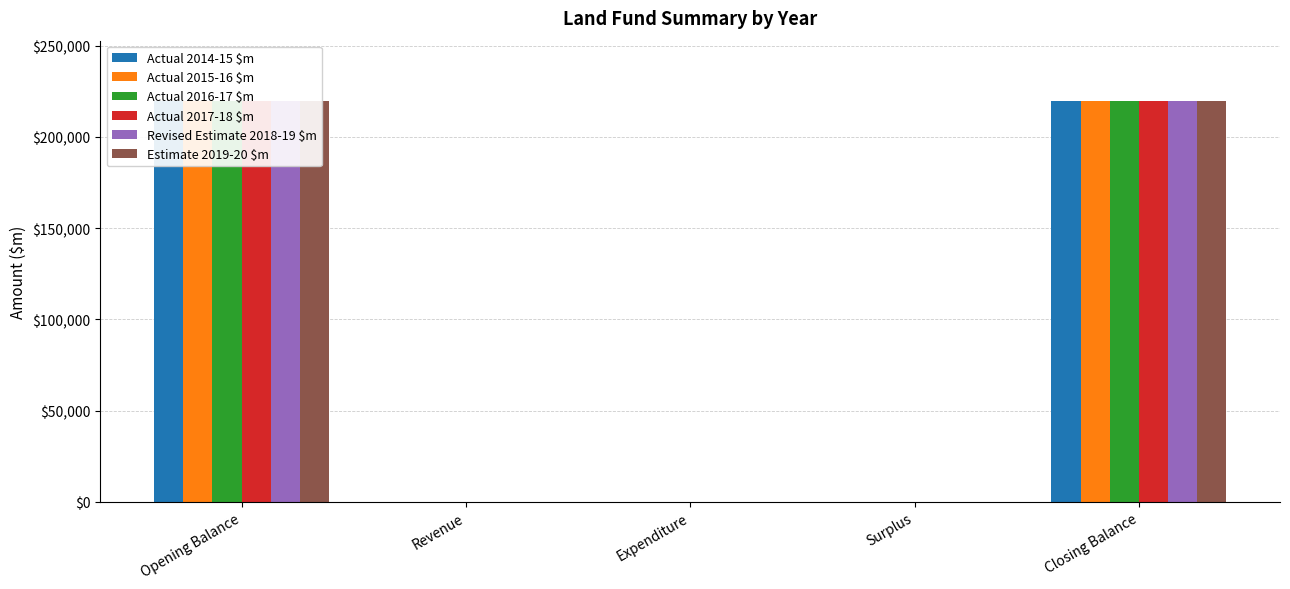

At which label does Revised Estimate 2018-19 $m reach its minimum?

Revenue